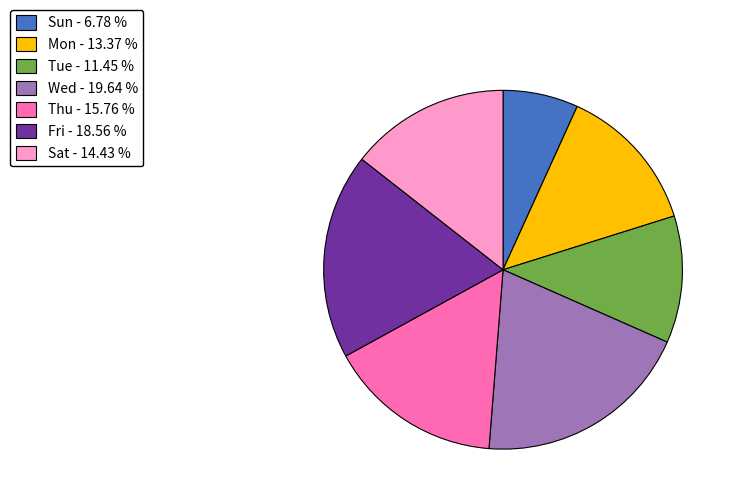

Which has a higher value, Sat - 14.43 % or Fri - 18.56 %?

Fri - 18.56 %